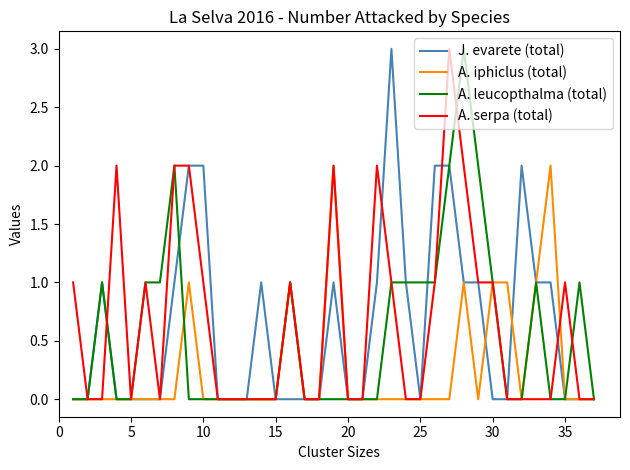

What is the greatest value displayed?

3